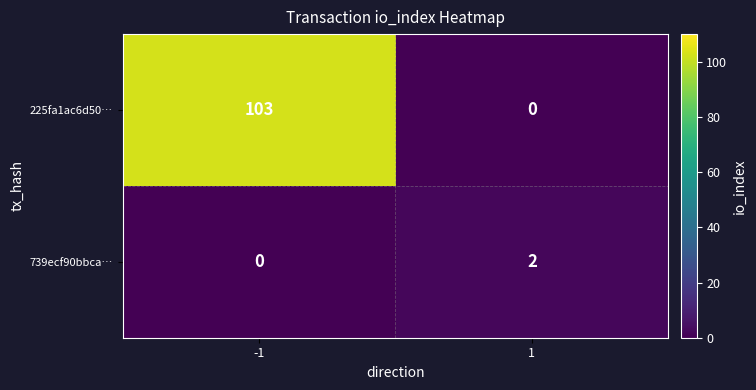

At which category is the sum across all series the highest?

-1